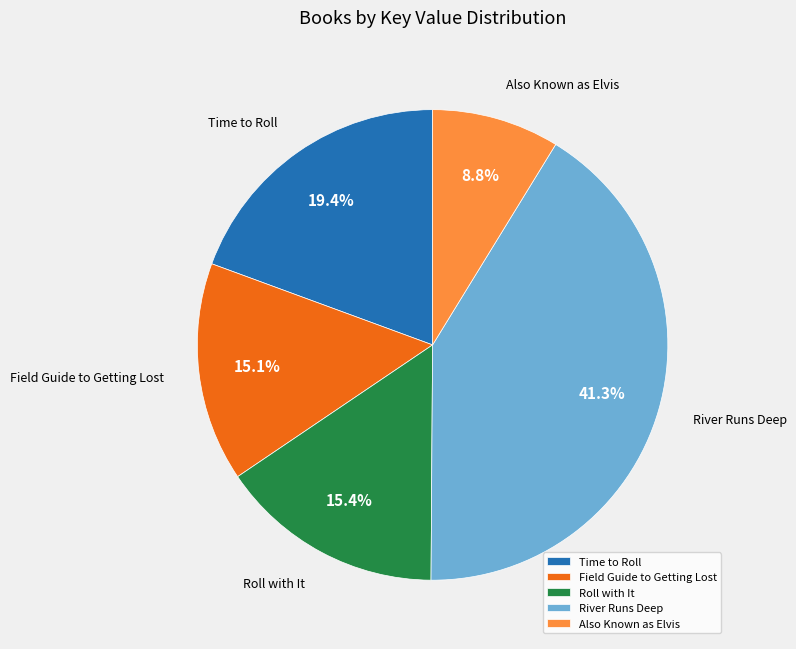

Approximately how many times larger is the value at Time to Roll compared to Roll with It?

1.3